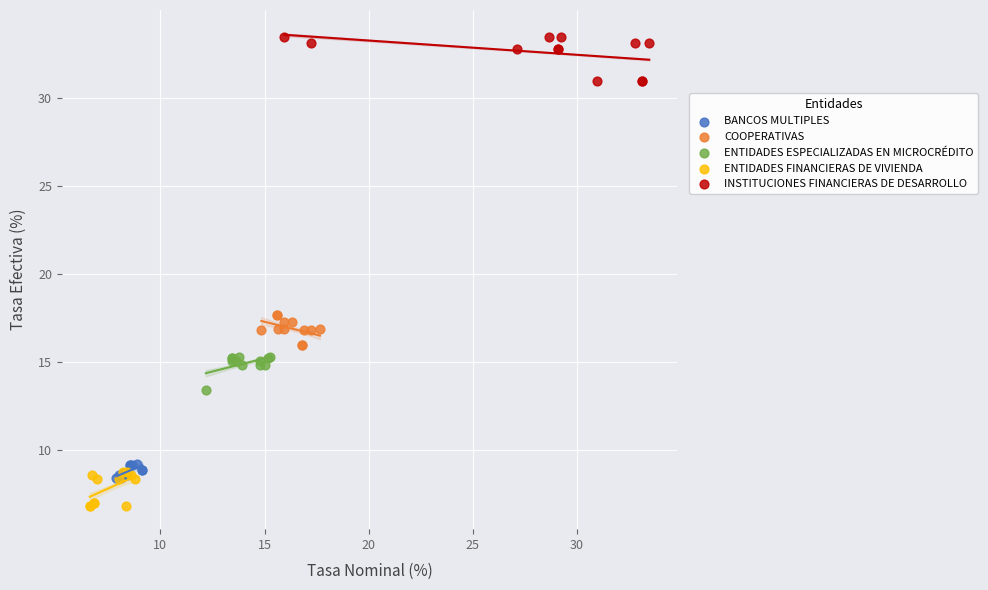

What are all the series names shown in the legend?

BANCOS MULTIPLES, COOPERATIVAS, ENTIDADES ESPECIALIZADAS EN MICROCRÉDITO, ENTIDADES FINANCIERAS DE VIVIENDA, INSTITUCIONES FINANCIERAS DE DESARROLLO